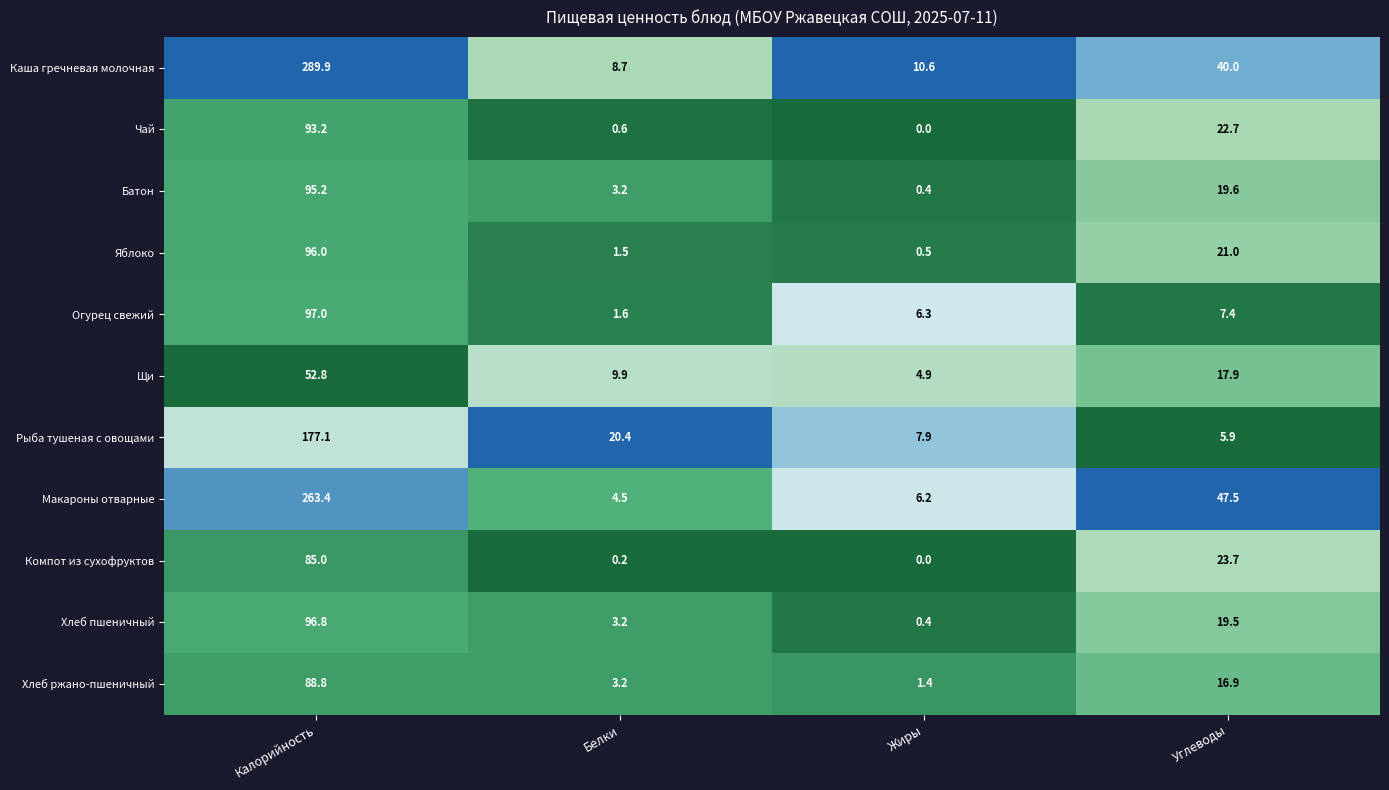

What is the greatest value displayed?

289.9